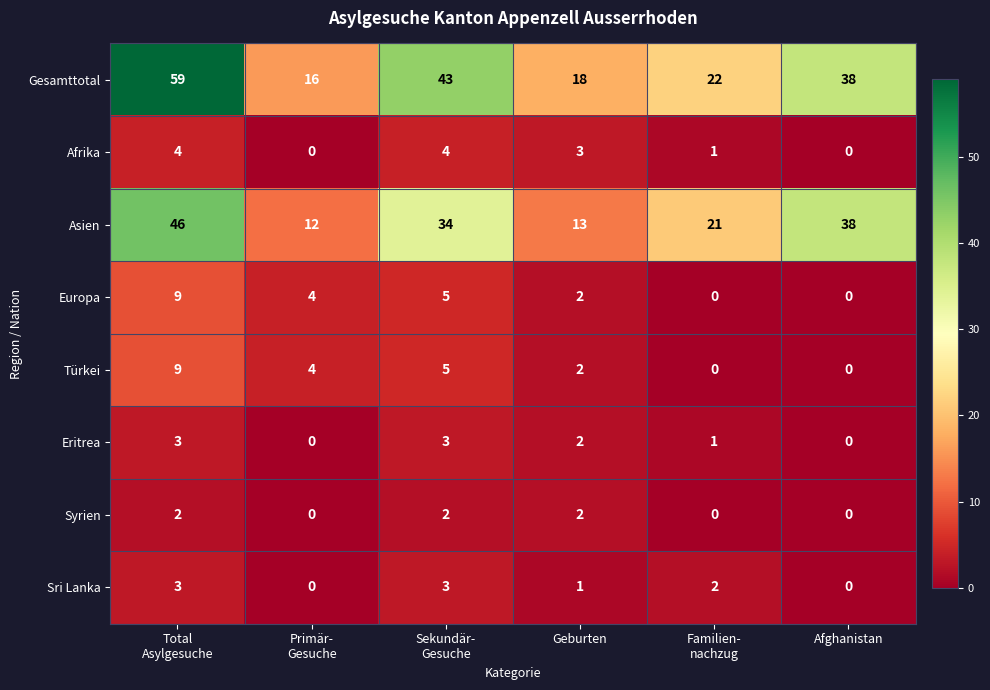

Which series has the largest total across all categories?

Gesamttotal